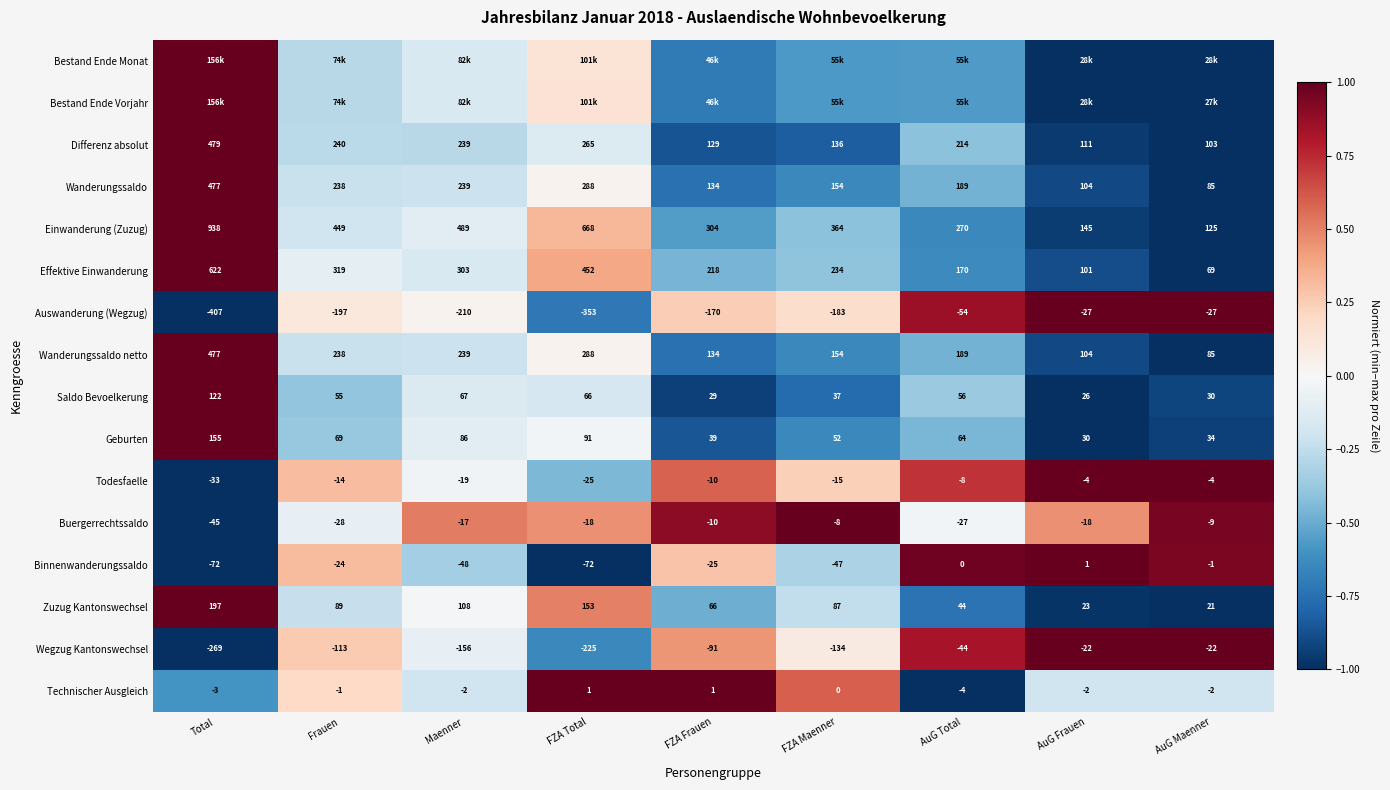

What is the sum of the Wanderungssaldo netto values at AuG Frauen and FZA Maenner?

-1.6